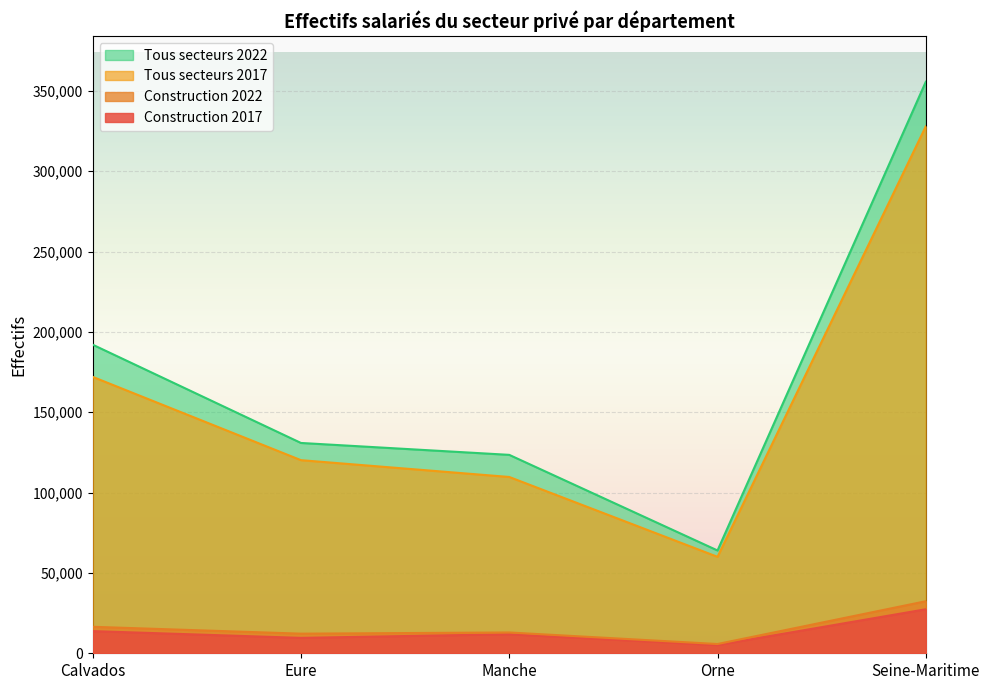

What position from the left is Eure?

2